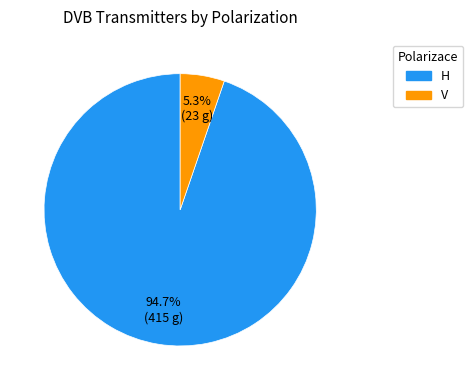

Count the number of slices in the pie.

2